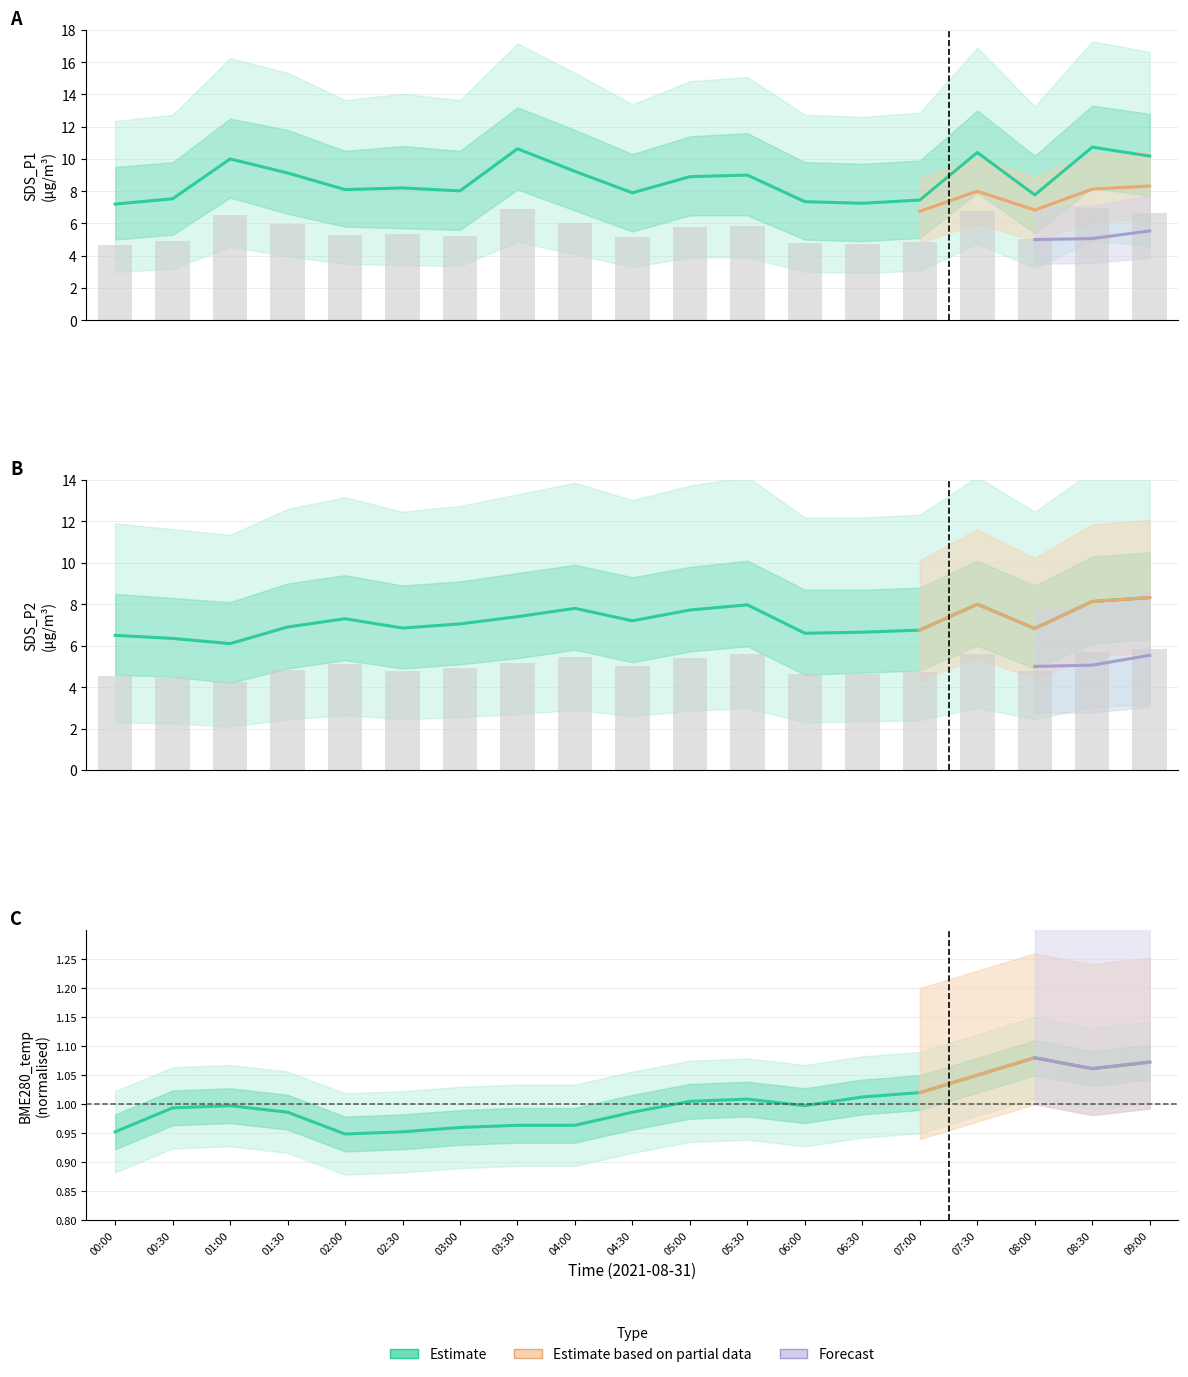

Which category has the lowest value in the BME280_temperature series?

02:00